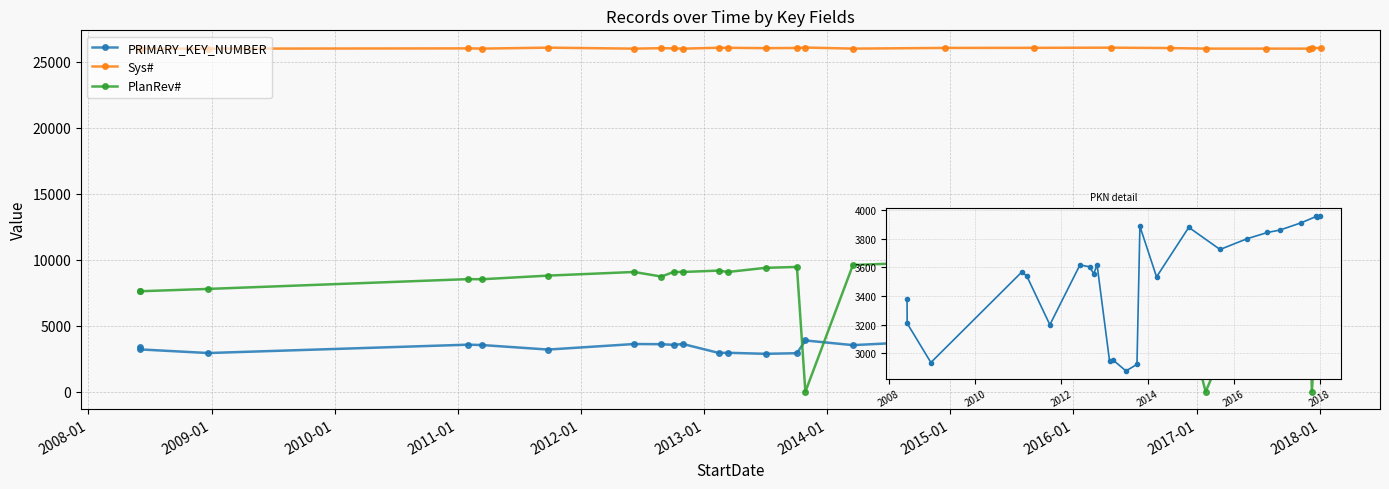

True or false: Sys# and PRIMARY_KEY_NUMBER cross at least once.

False